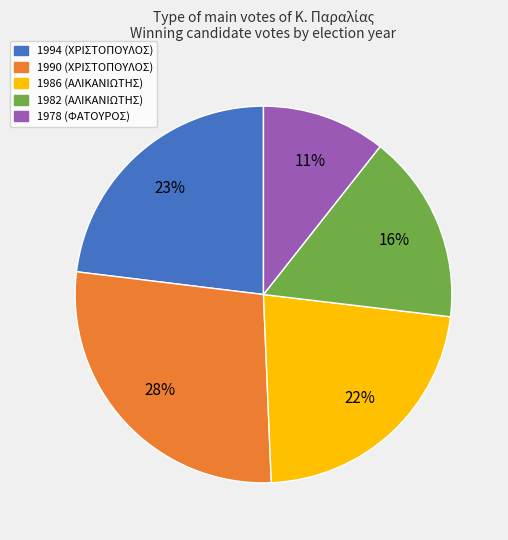

To the nearest percent, what is the difference between the 1994 and 1982 slice percentages?

7%